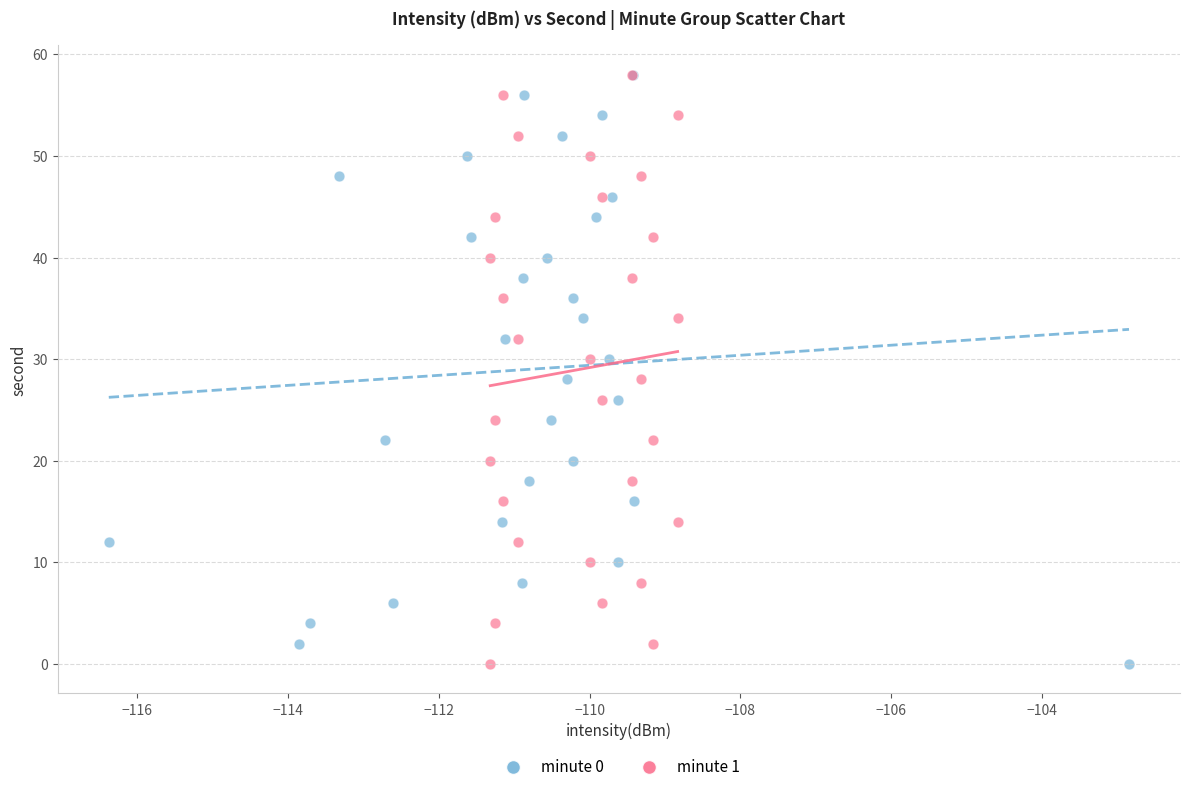

What are all the series names shown in the legend?

minute 0, minute 1